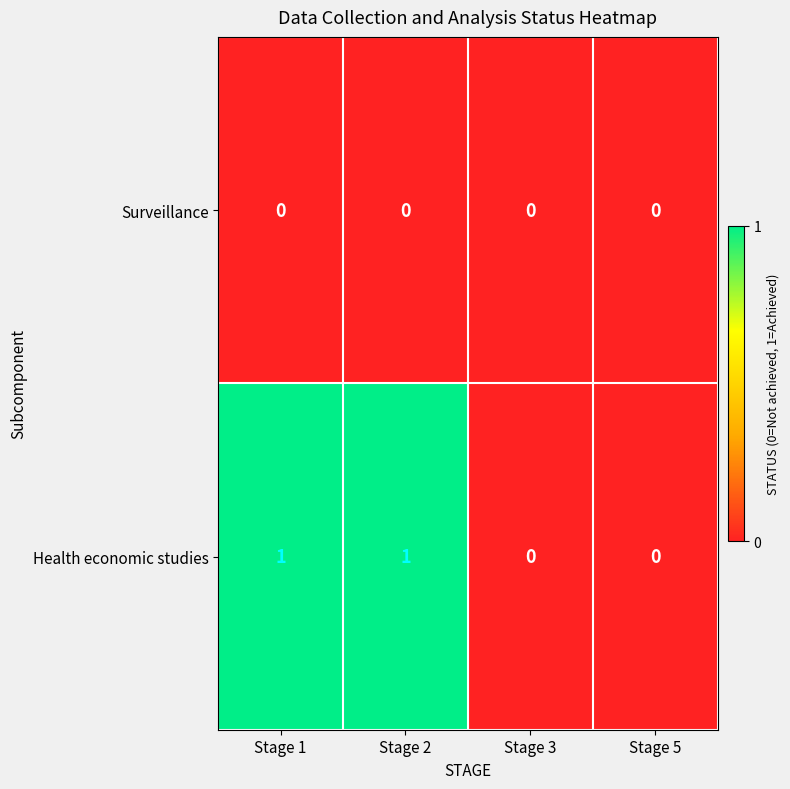

Count the Health economic studies values in the range 0 to 1.

4